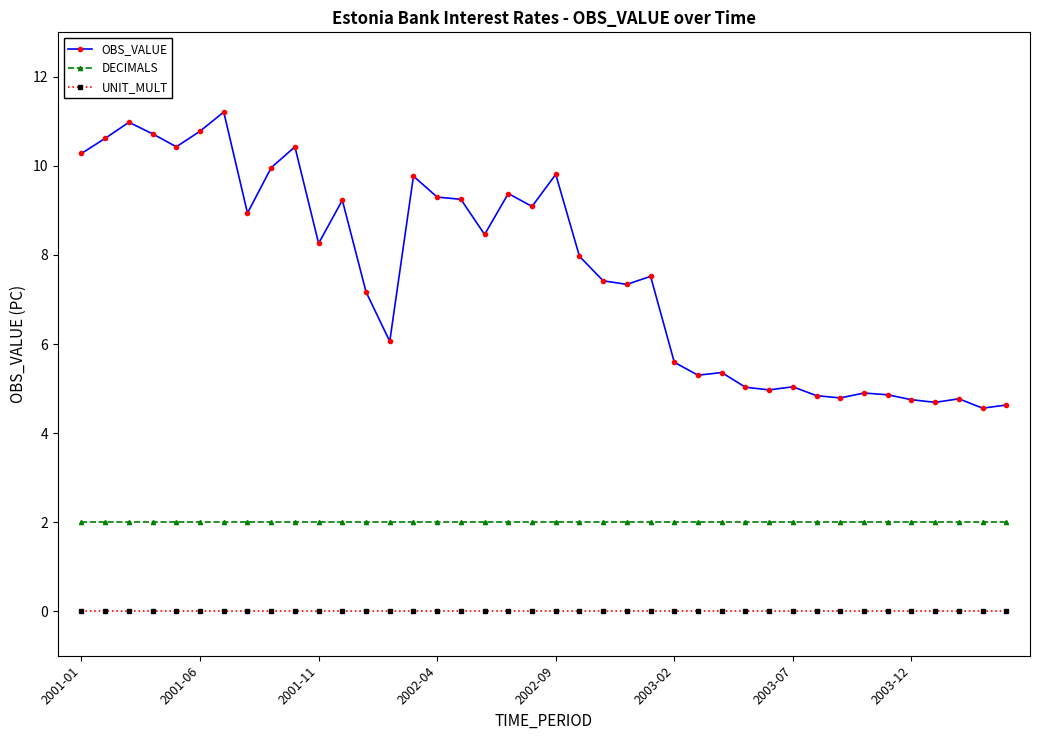

What is the greatest value displayed?

11.2